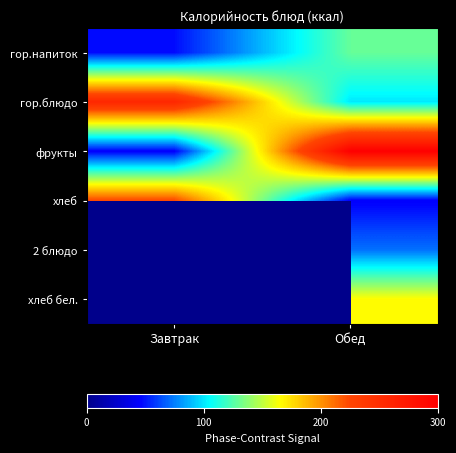

Is it true that хлеб бел. equals 166.0 at Обед?

True